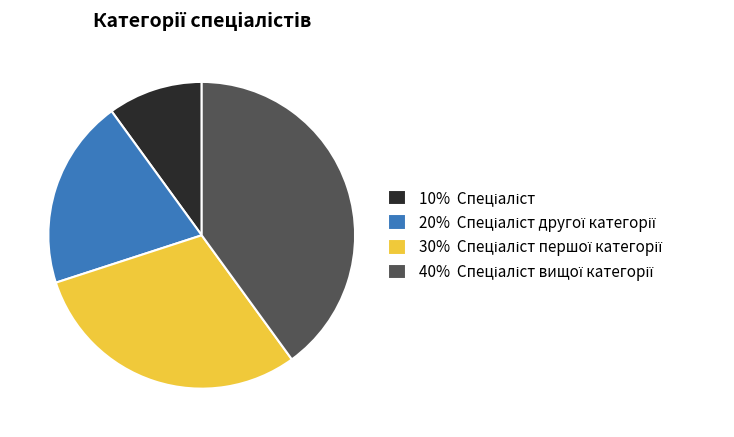

Is there a majority slice in this chart?

No